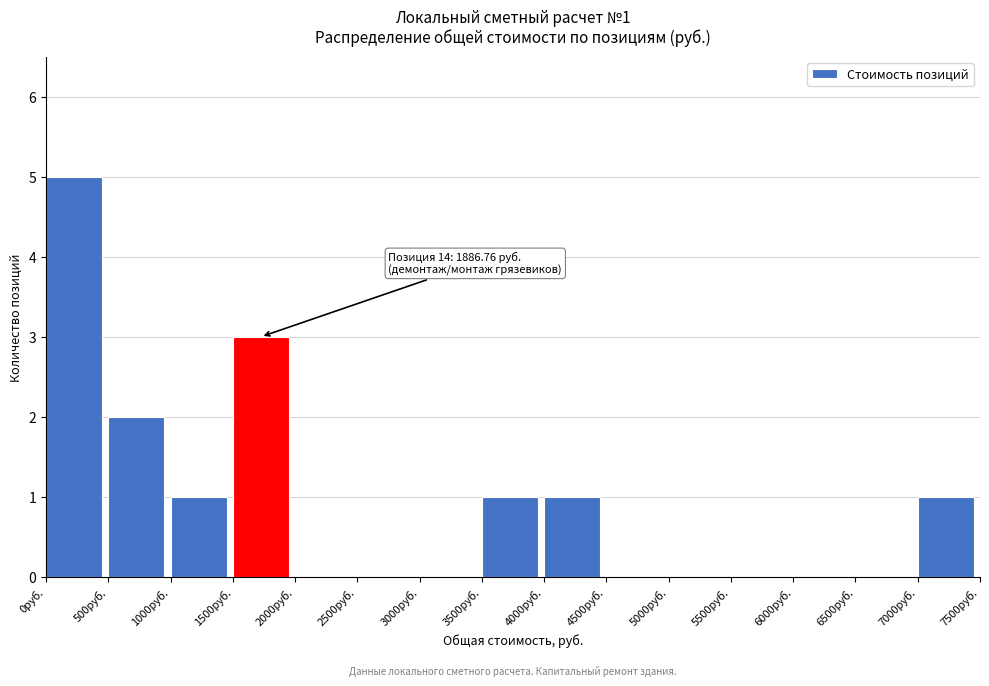

Over which range of the x-axis is the bar tallest?

0 to 500